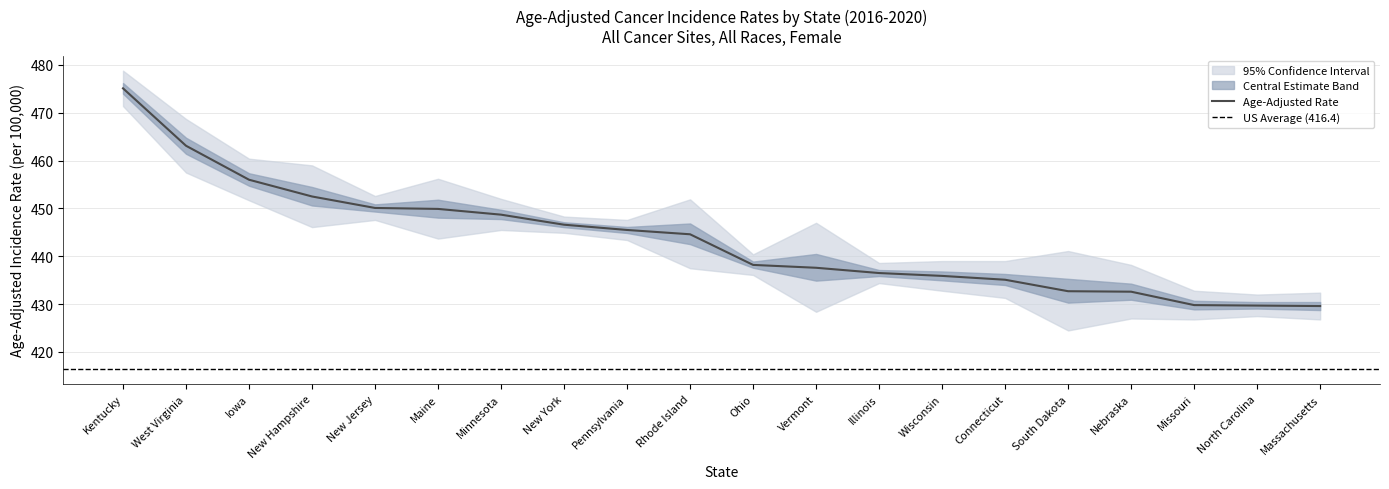

Which series changed the most between New Hampshire and Nebraska?

Upper 95% CI